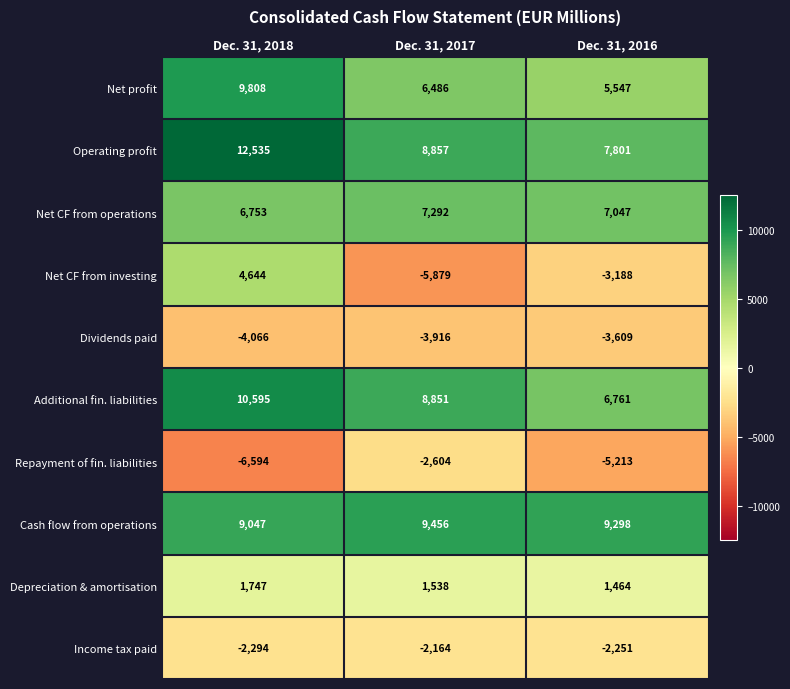

What is the average value of the Cash flow from operations series?

9267